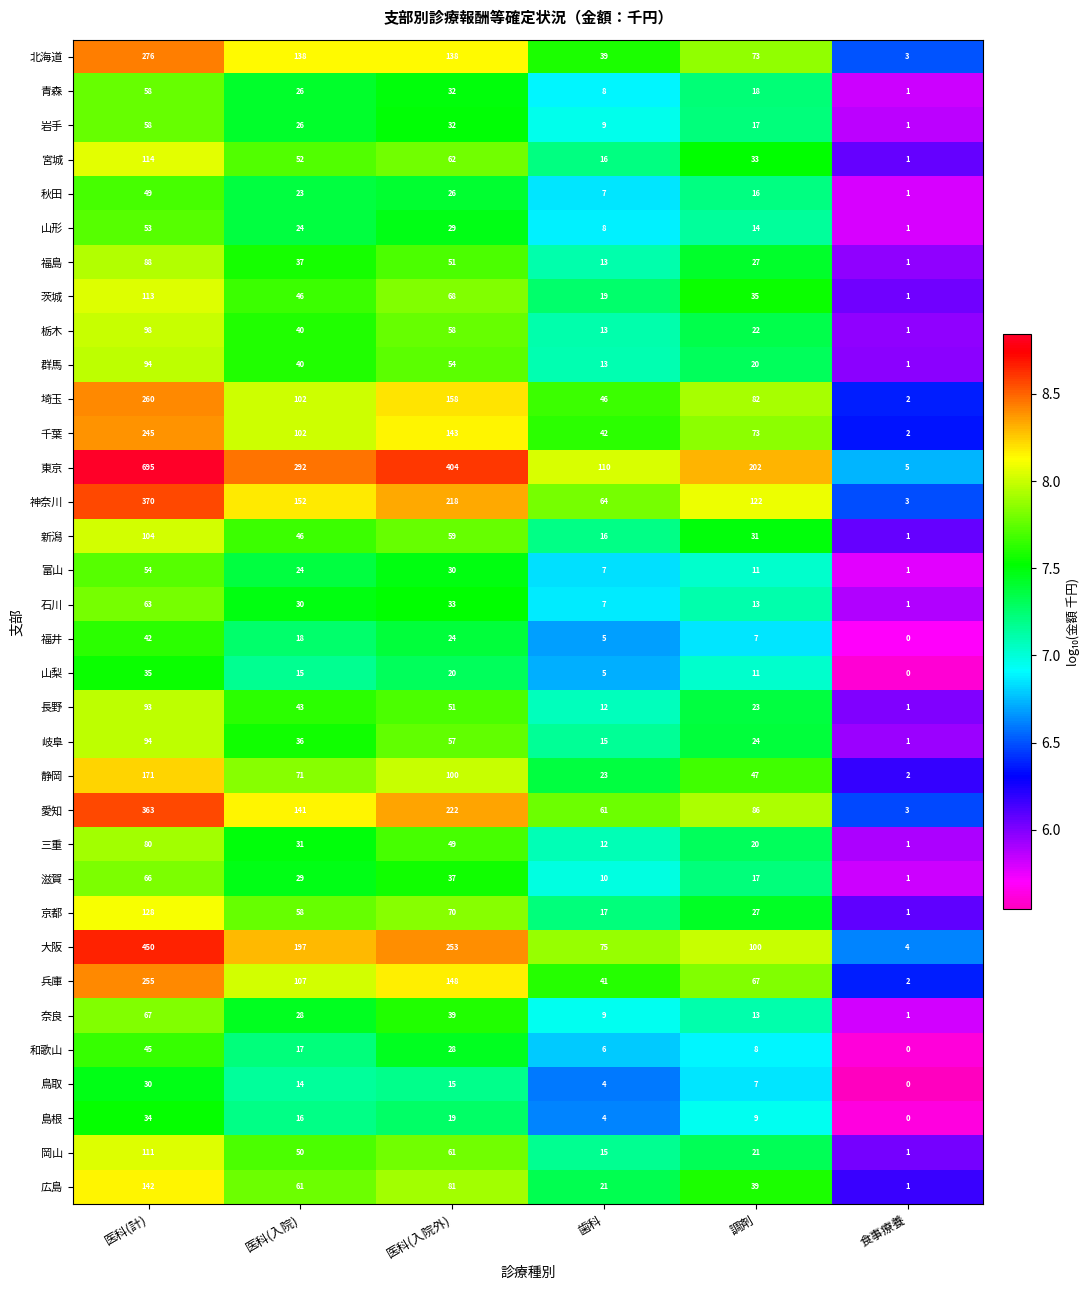

What is the sum of all 宮城 values?

278